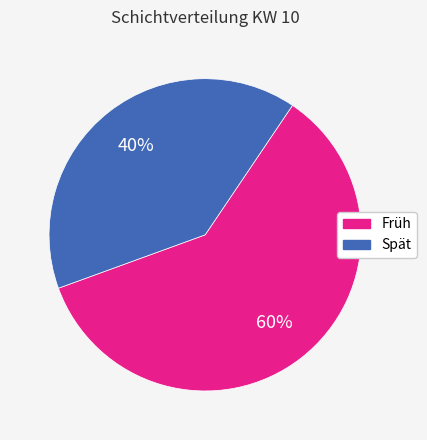

What percentage is the Früh slice, to the nearest percent?

60%